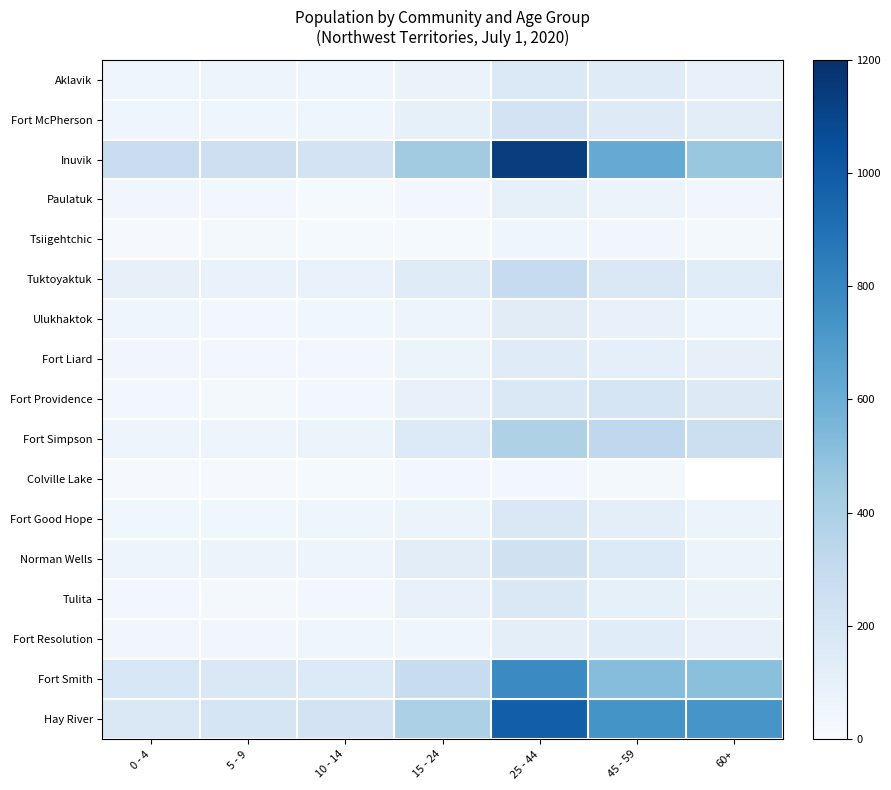

The Tsiigehtchic series shows 27.5 at 25 - 44. True or false?

False